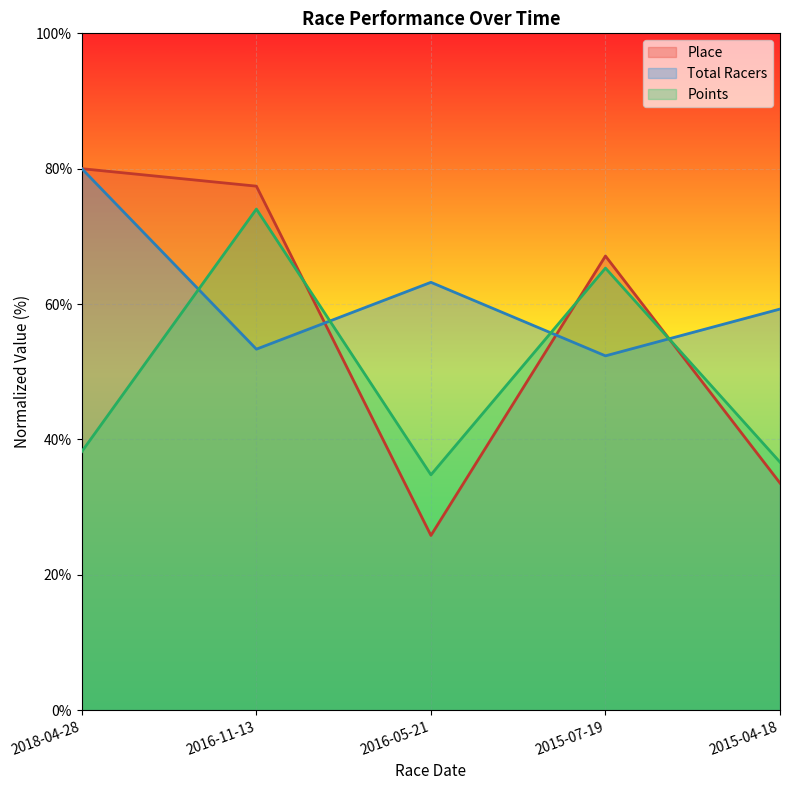

What is the difference between the maximum and minimum values in the Total Racers series?

27.7